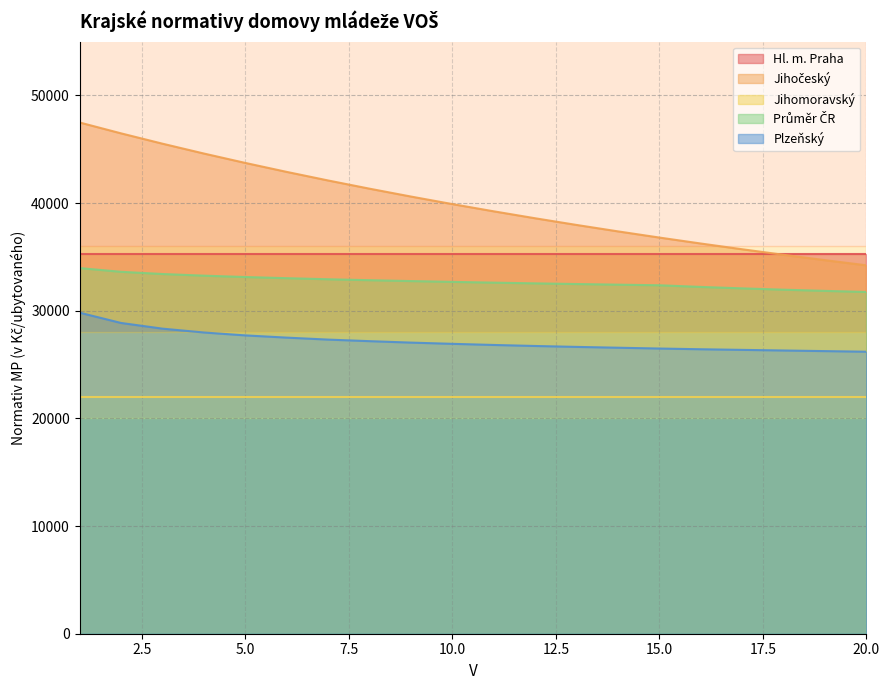

At how many categories does at least one series exceed 30810?

20